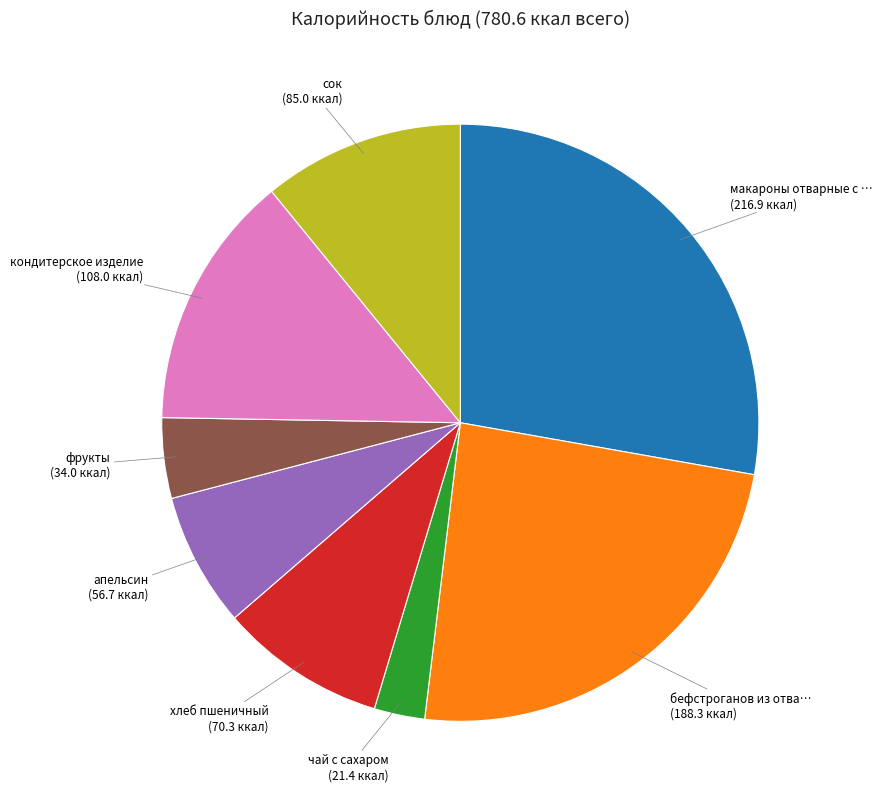

Is there a majority slice in this chart?

No